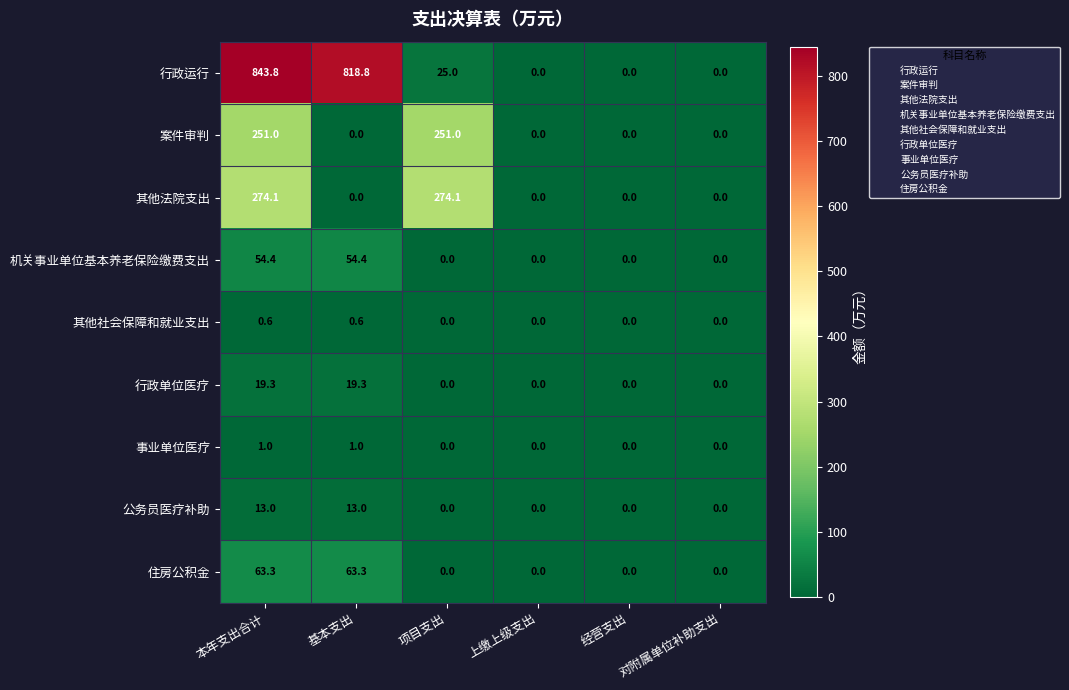

What is the maximum value shown in the chart?

843.8